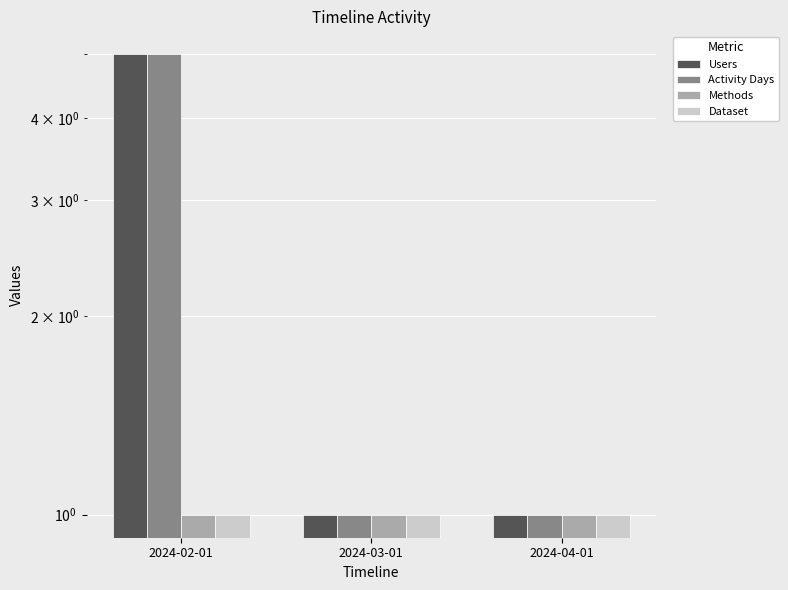

List the labels in order of Dataset value, largest first.

2024-02-01, 2024-03-01, 2024-04-01